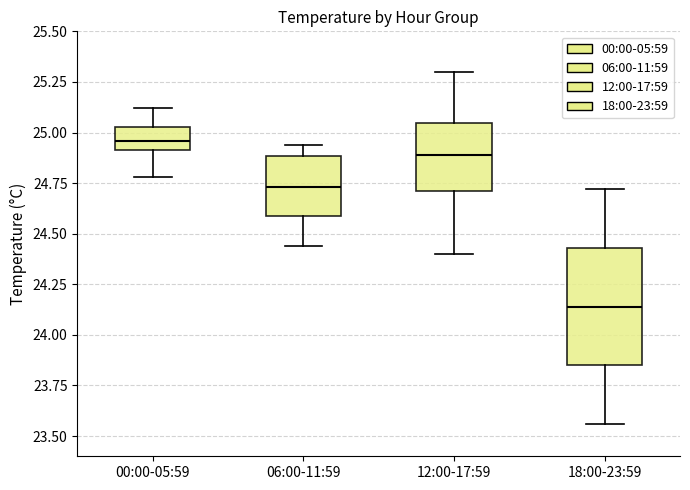

Where is the upper edge of the box for 12:00-17:59 on the y-axis? The values are not printed on the chart, so give them approximately, as read against the axis.

25.05